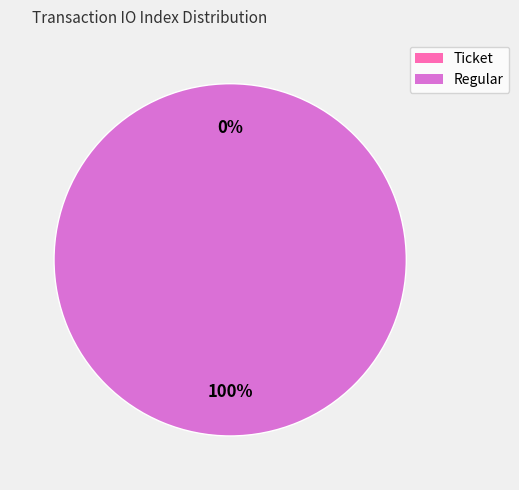

Is Ticket (index 0) the majority of the pie?

No